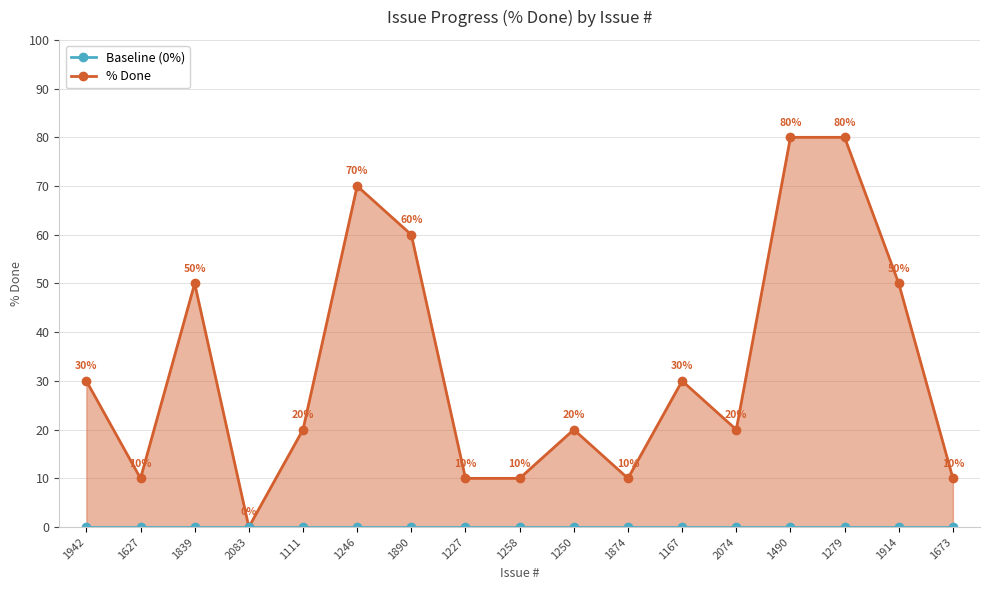

How many % Done values are between 10 and 50?

12